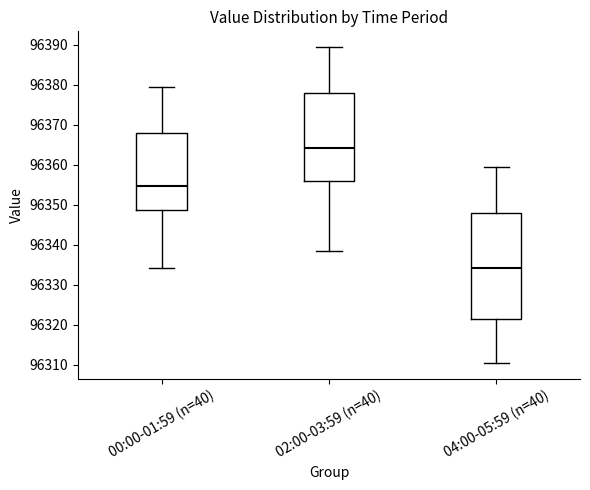

Comparing the boxes themselves (not the whiskers), which one is the tallest?

04:00-05:59 (n=40)